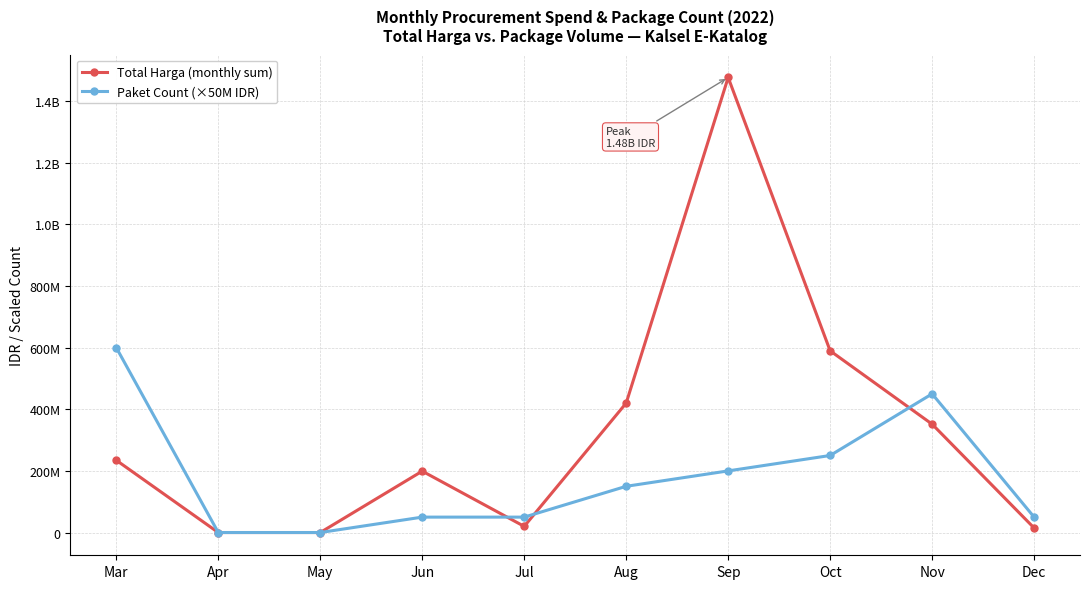

The Paket Count (×50M IDR) series shows 12422107 at Jul. True or false?

False